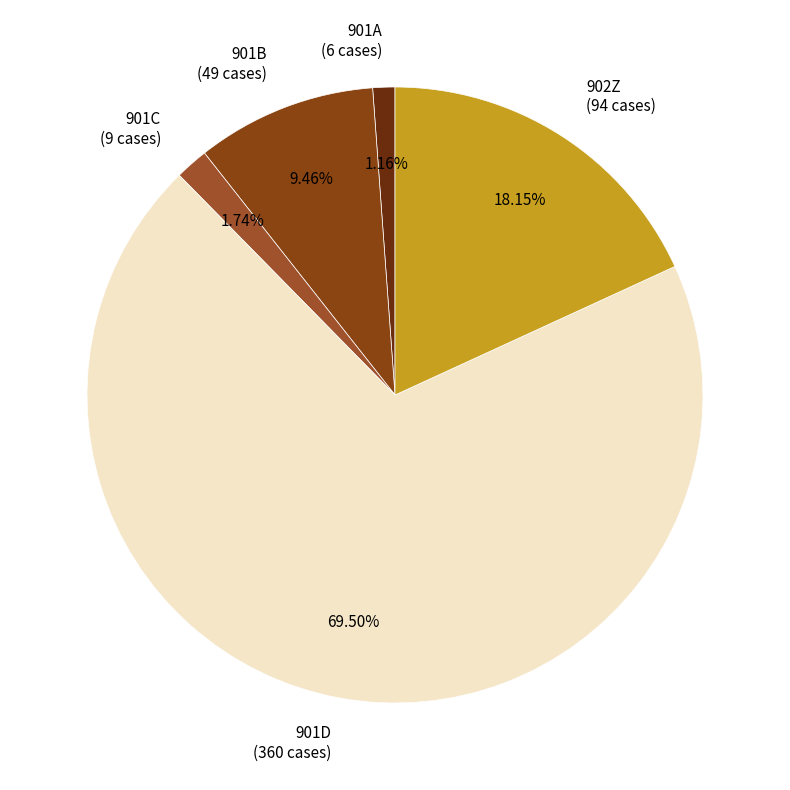

Rank the categories by value from highest to lowest.

901D, 902Z, 901B, 901C, 901A